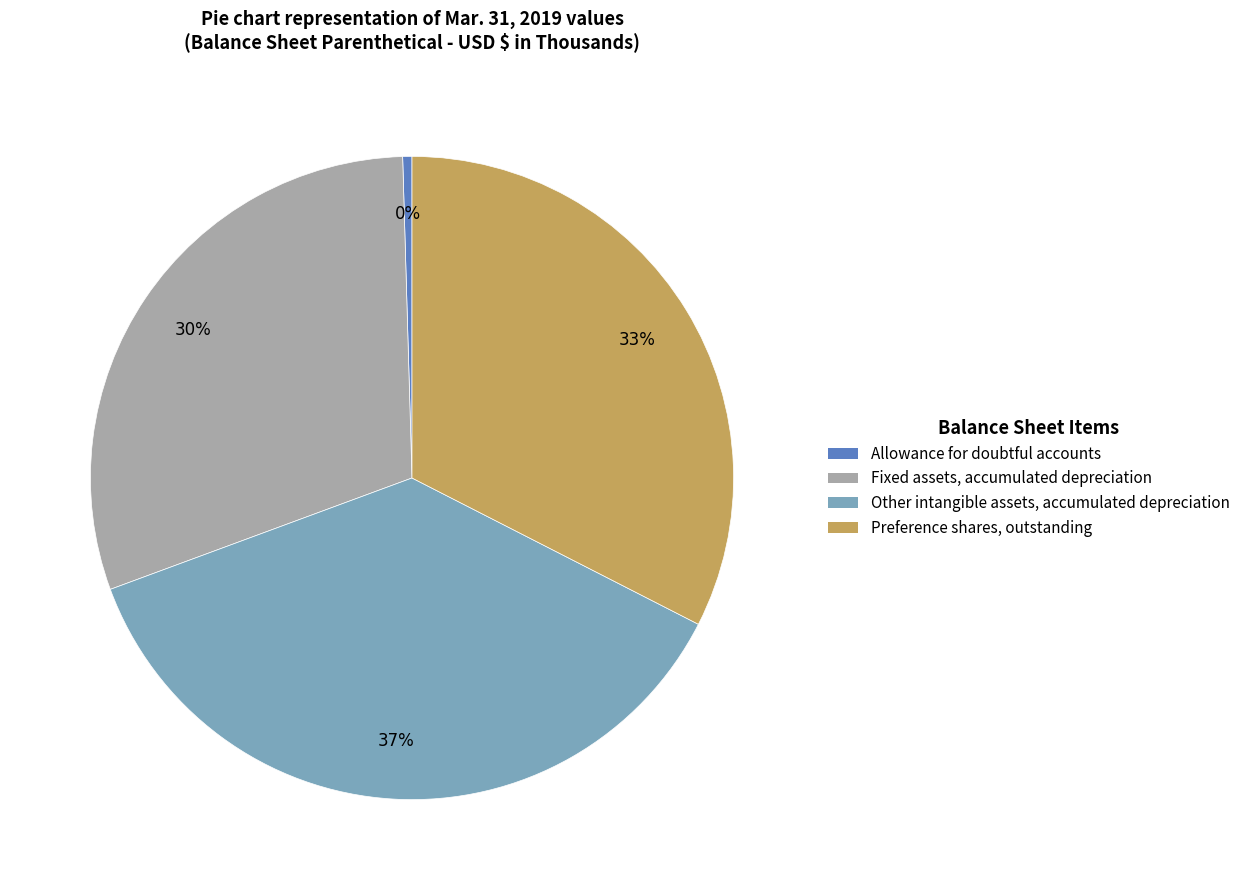

Is there a majority slice in this chart?

No